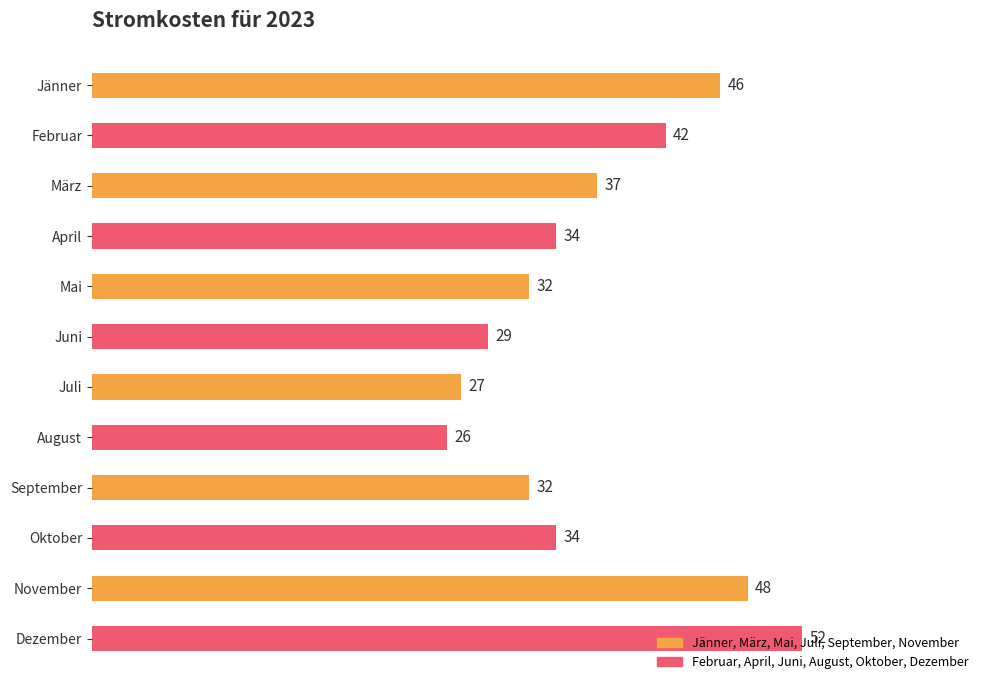

What is the label of the 5th bar from the bottom?

August